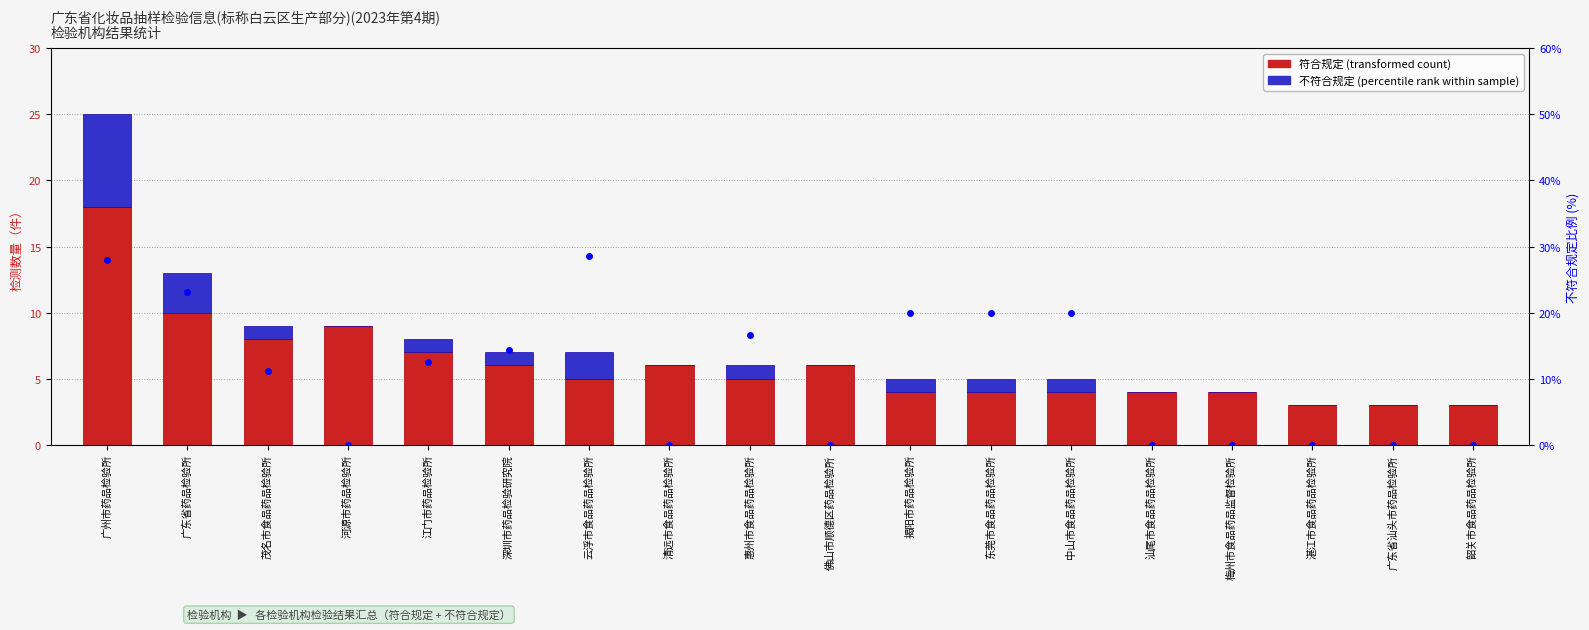

Rank the series by their maximum value, from highest to lowest.

不符合规定比例(%), 符合规定, 不符合规定